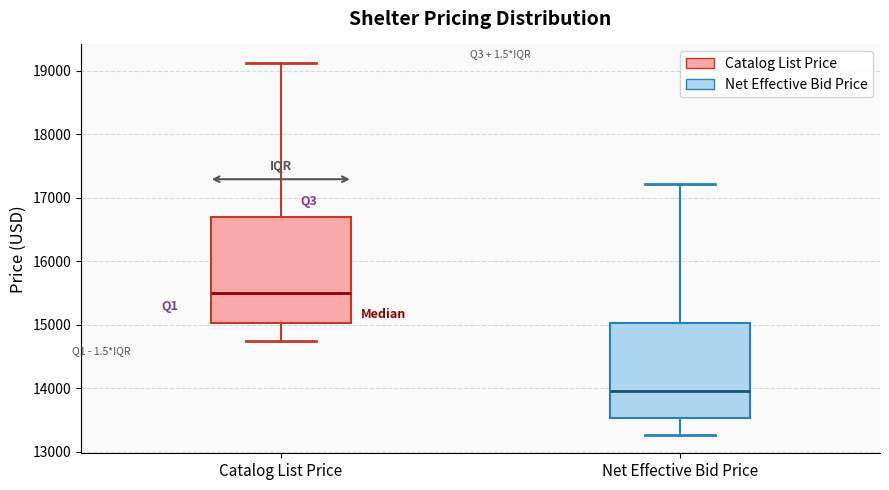

Reading left to right, transcribe this box plot: for each box, give where its median line is, the range the box spans, and where its two whiskers end, as read against the y-axis. The values are not printed on the chart, so give them approximately, as read against the axis.

Catalog List Price: median 15500, box 15000 to 16700, whiskers 14700 to 19100
Net Effective Bid Price: median 14000, box 13500 to 15000, whiskers 13300 to 17200